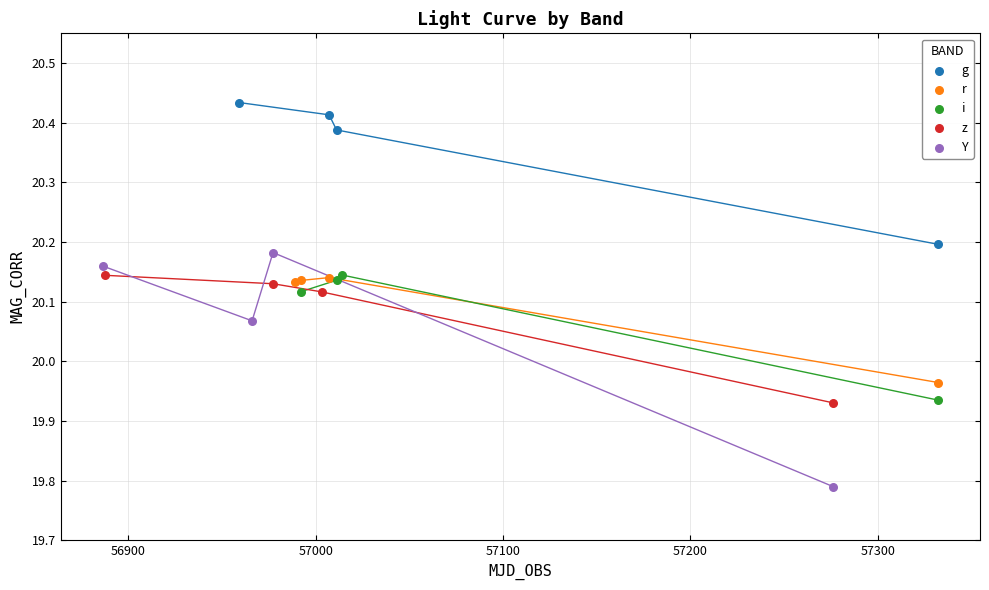

Which series reaches the minimum Y coordinate?

Y